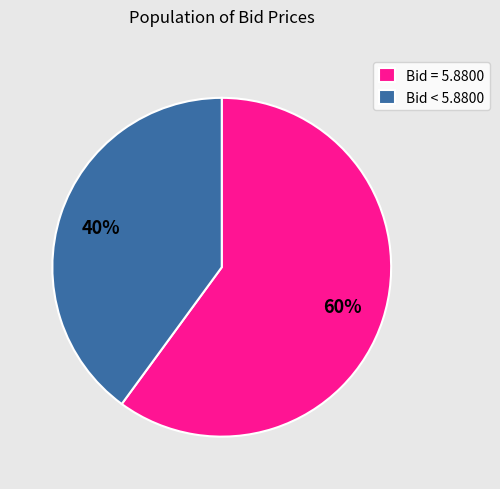

Which slice is the smallest?

Bid < 5.8800